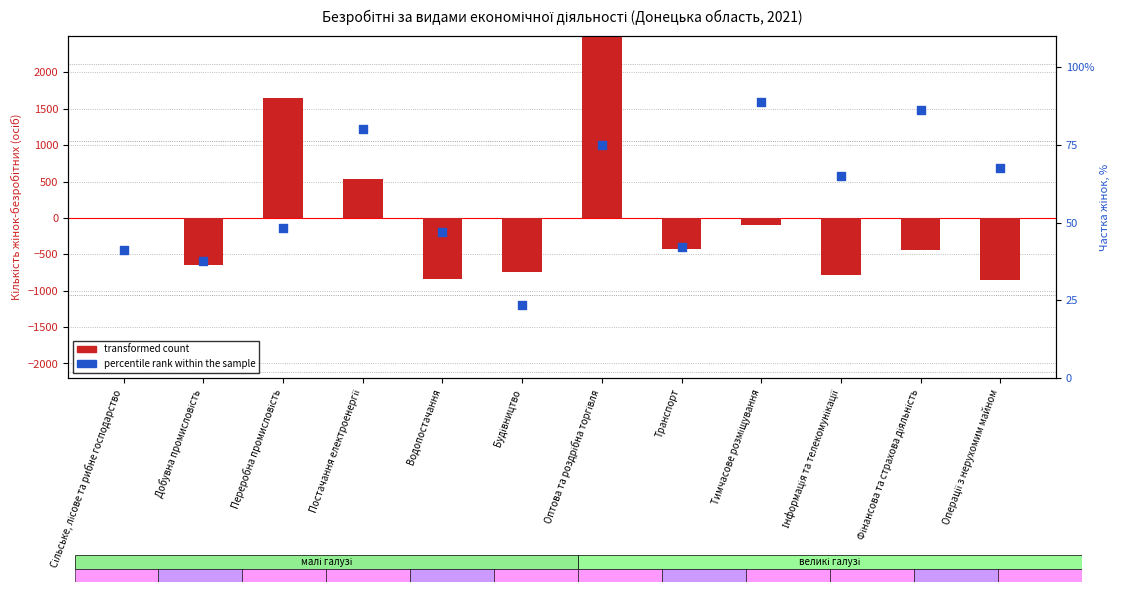

What is the total value across all series at Операції з нерухомим майном?

-788.7